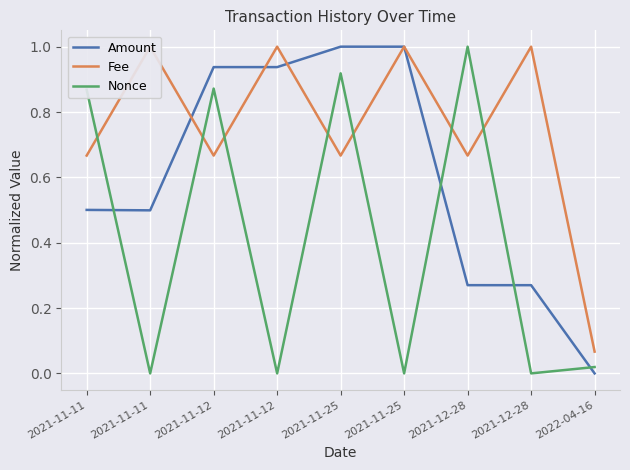

At which category is the sum across all series the highest?

2021-11-25